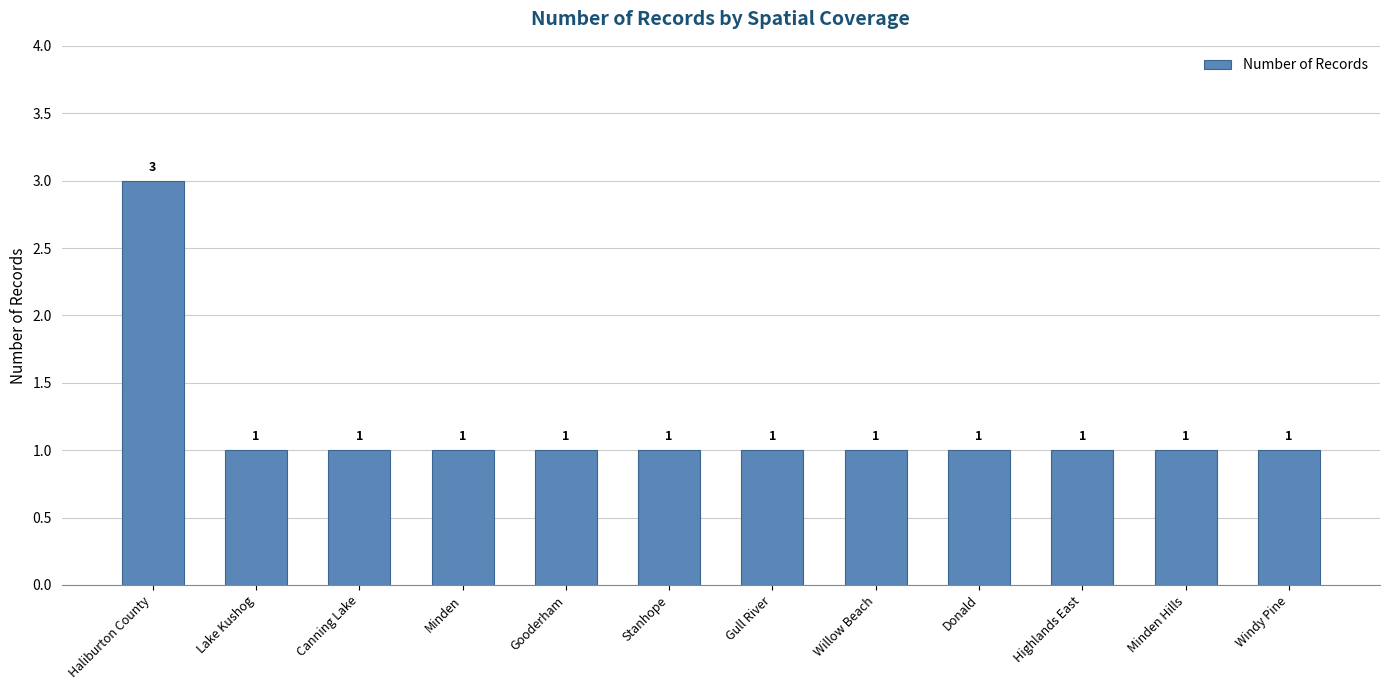

What is the approximate value at Gull River?

1